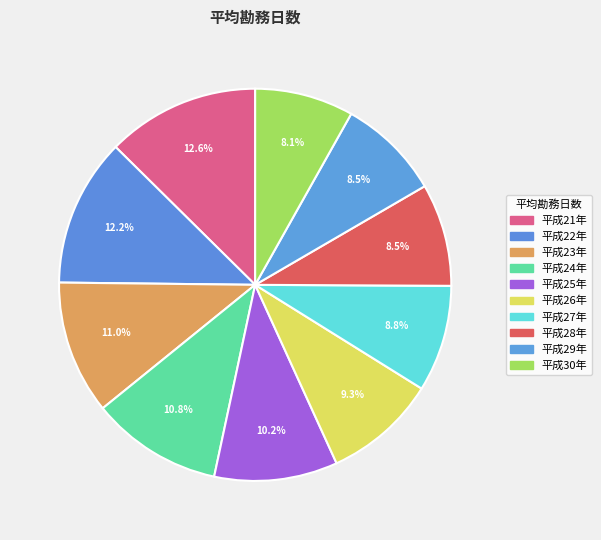

What is the largest slice in the pie chart?

平成21年